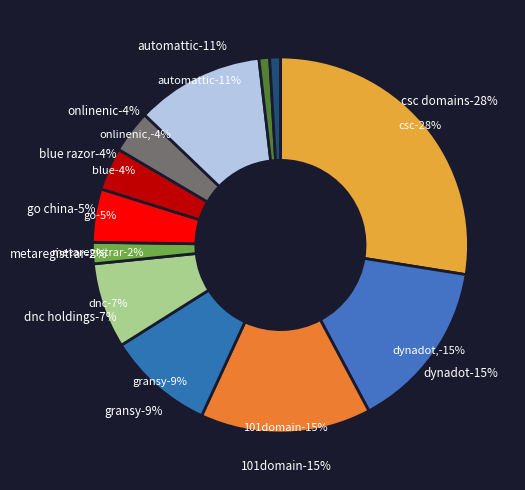

Combined, do Blue Razor Domains, LLC and Gransy, s.r.o. d/b/a subreg.cz account for over 50%?

No